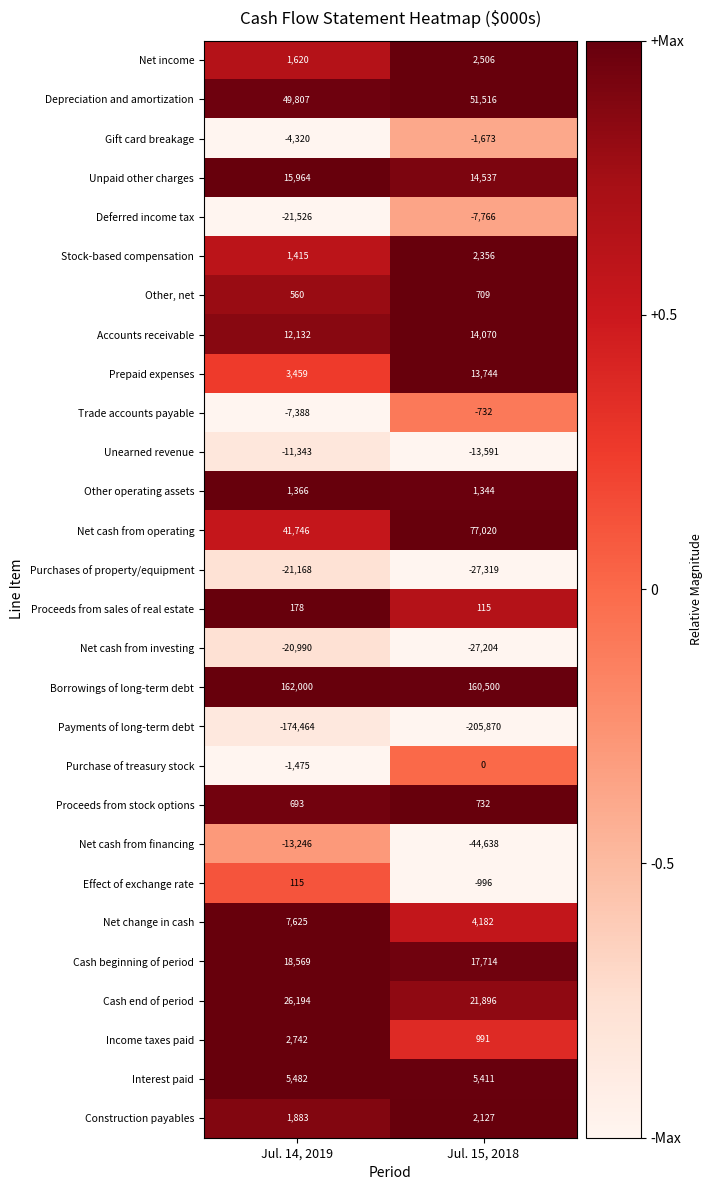

Which series has the largest total across all categories?

Borrowings of long-term debt